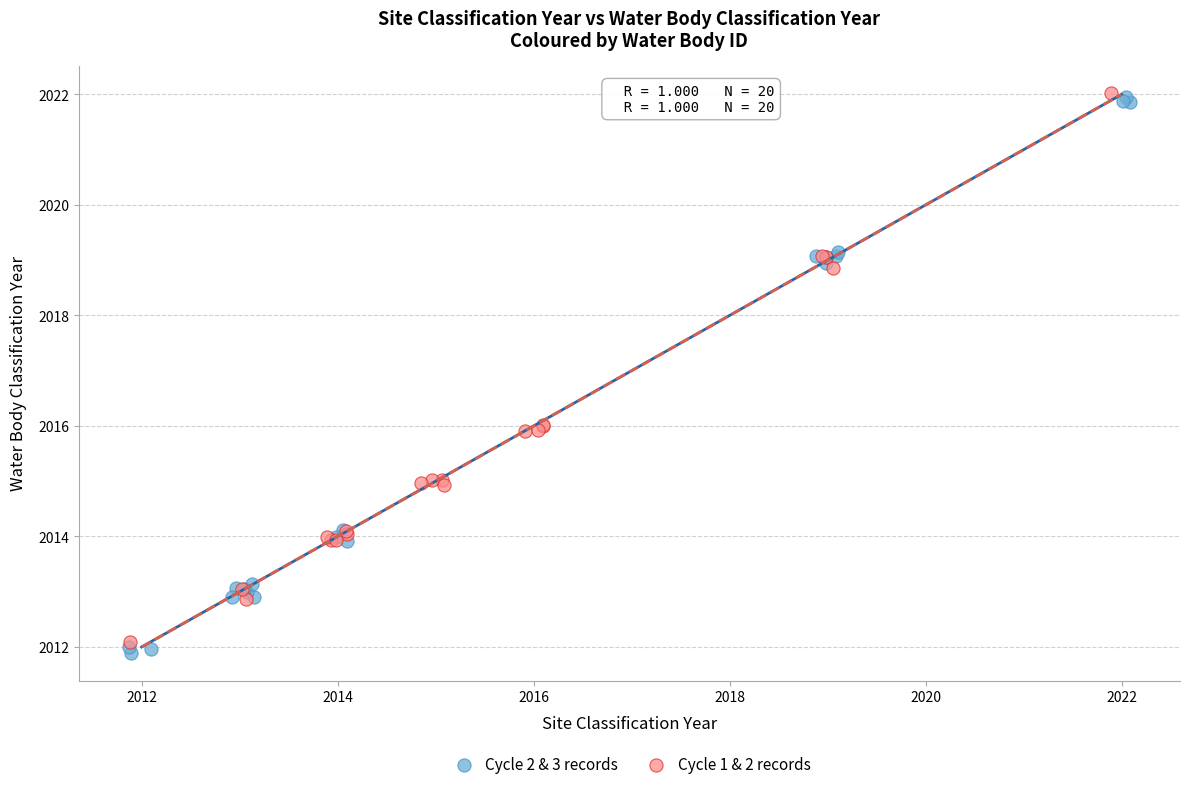

Which series has the widest spread of Y values?

Cycle 2 & 3 records